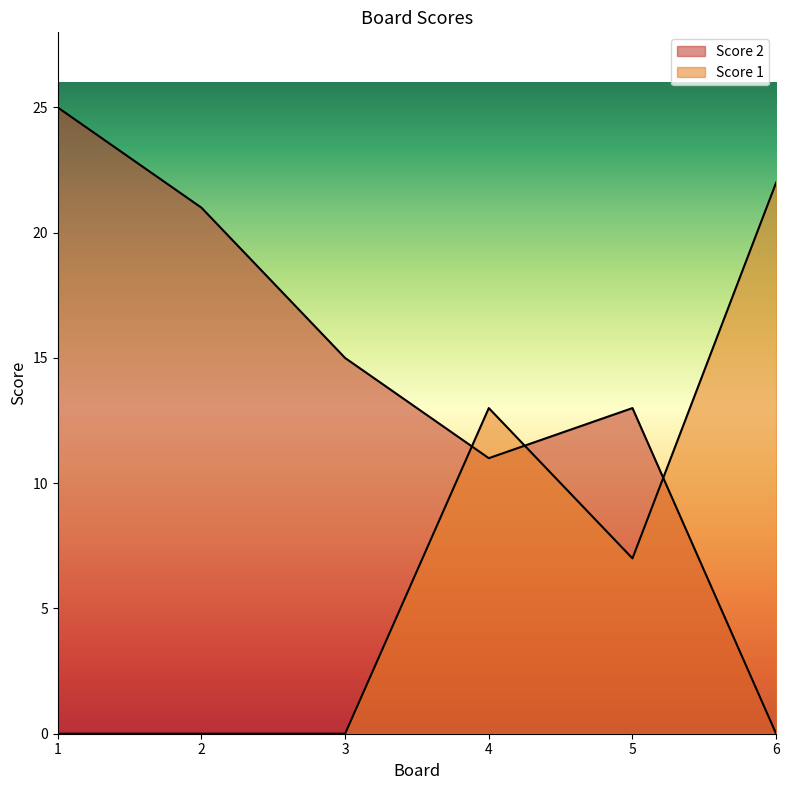

At which label does Score 1 reach its minimum?

1